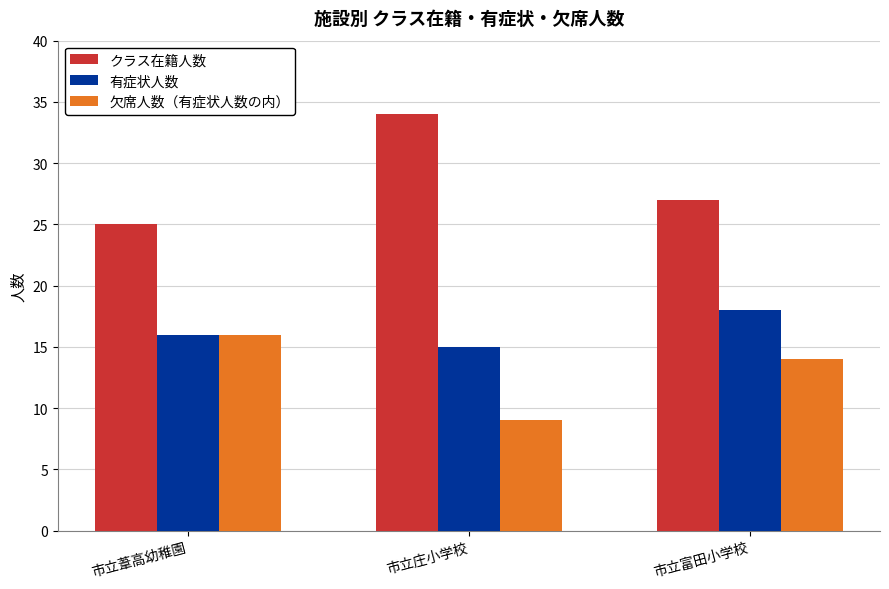

How many groups of bars are there?

3